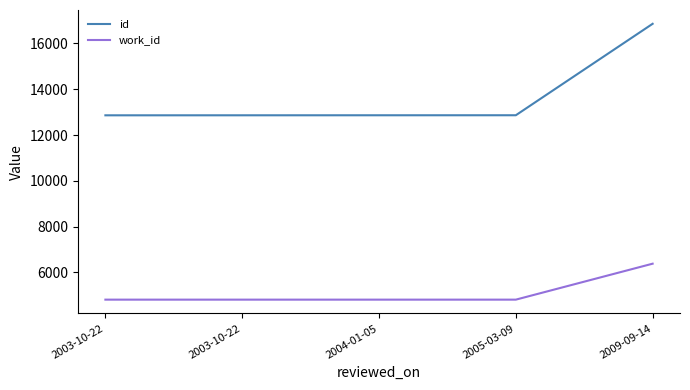

What is the value of the id point at the 2nd from the left?

12860